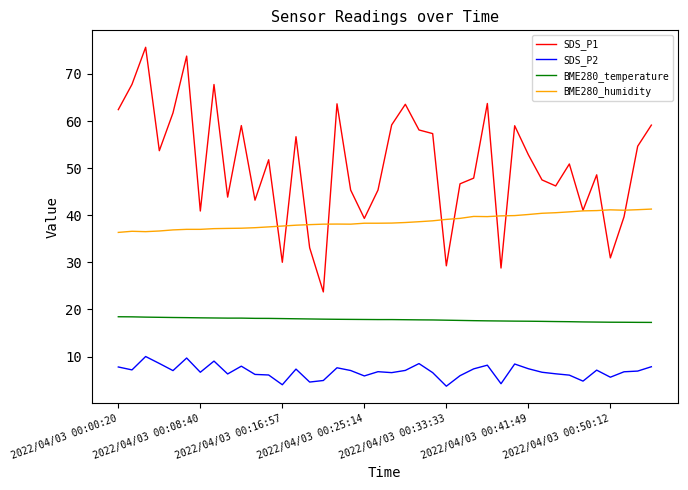

True or false: SDS_P1 and BME280_humidity cross at least once.

True